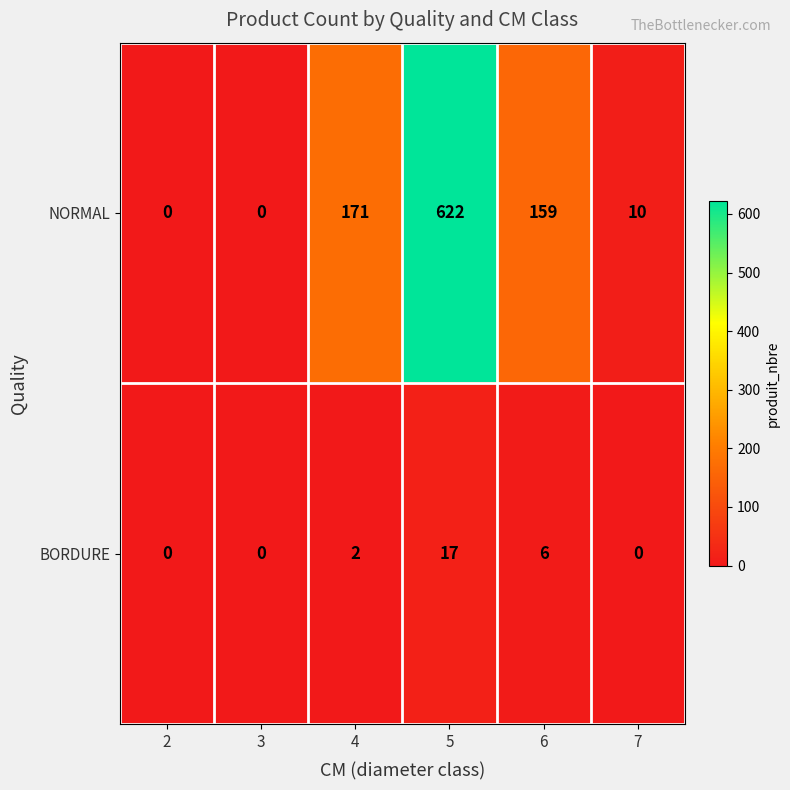

Reading right to left, extract all data points from this chart.

NORMAL: 7=10	6=159	5=622	4=171	3=0	2=0
BORDURE: 7=0	6=6	5=17	4=2	3=0	2=0